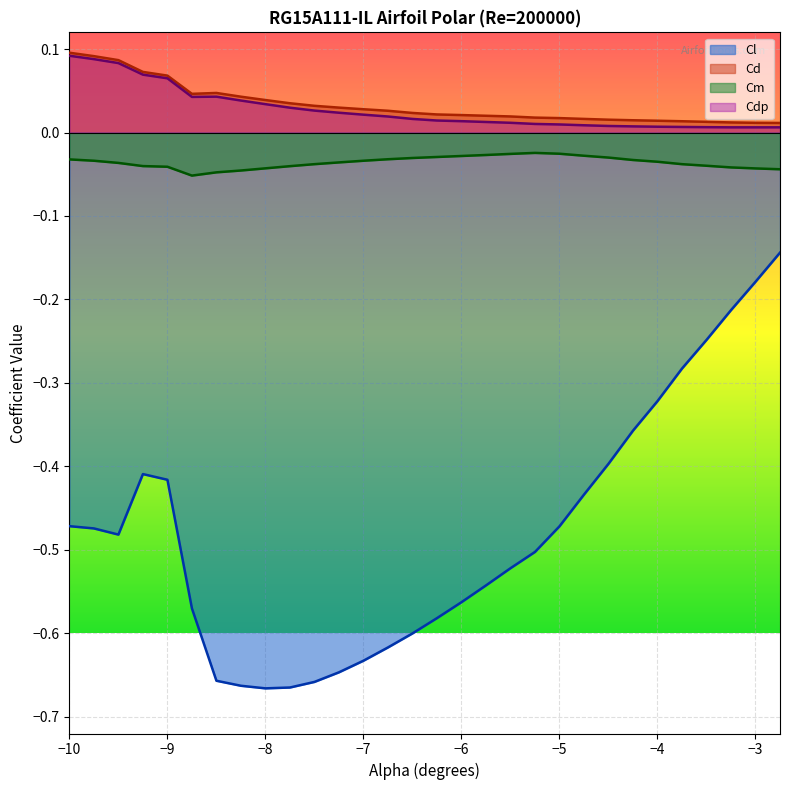

True or false: Cm has more than 1 points higher than both neighbors.

False